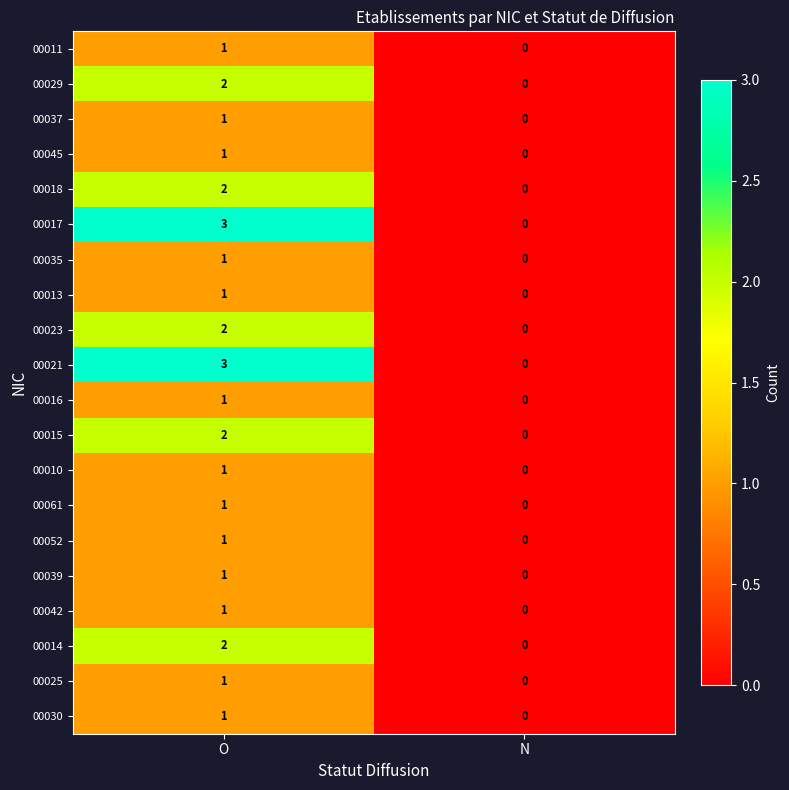

At how many categories does at least one series exceed 1?

1